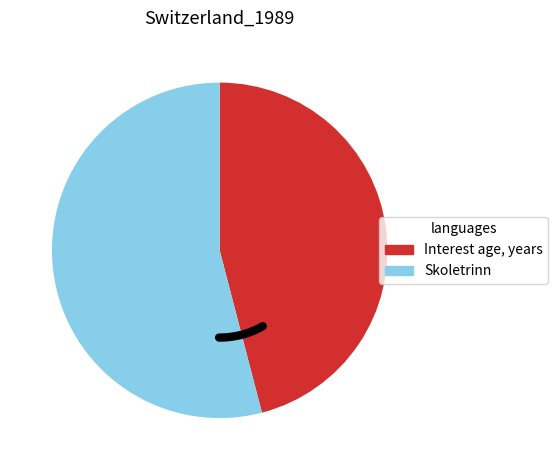

Is there any slice that represents more than half of the pie?

Yes